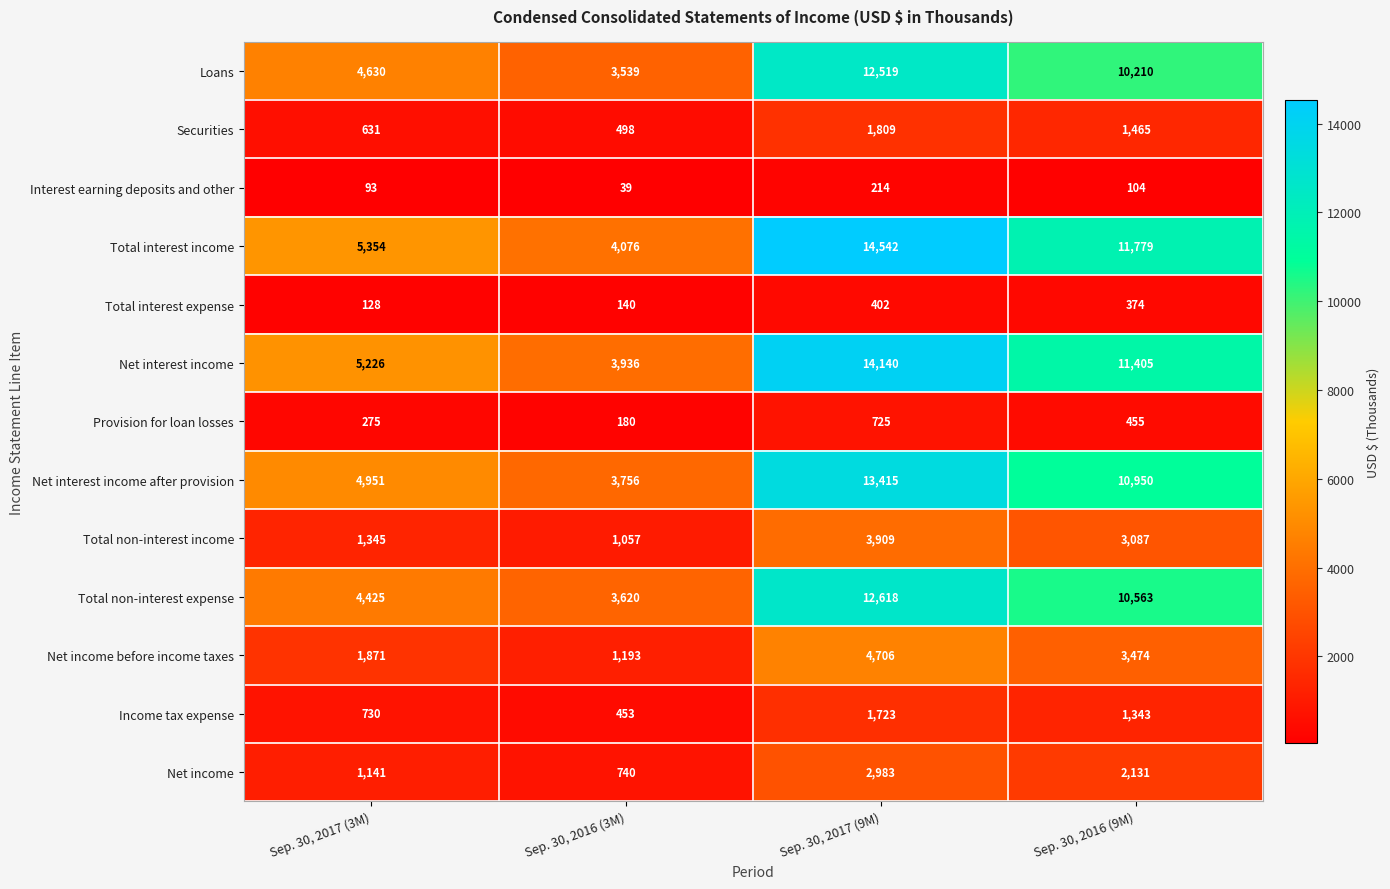

Is it true that Net income before income taxes equals 1633 at Sep. 30, 2016 (3M)?

False